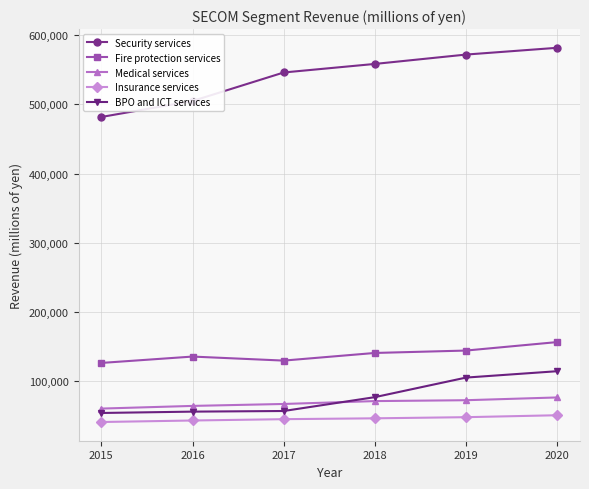

What is the difference between the Security services values at 2017 and 2015?

64305